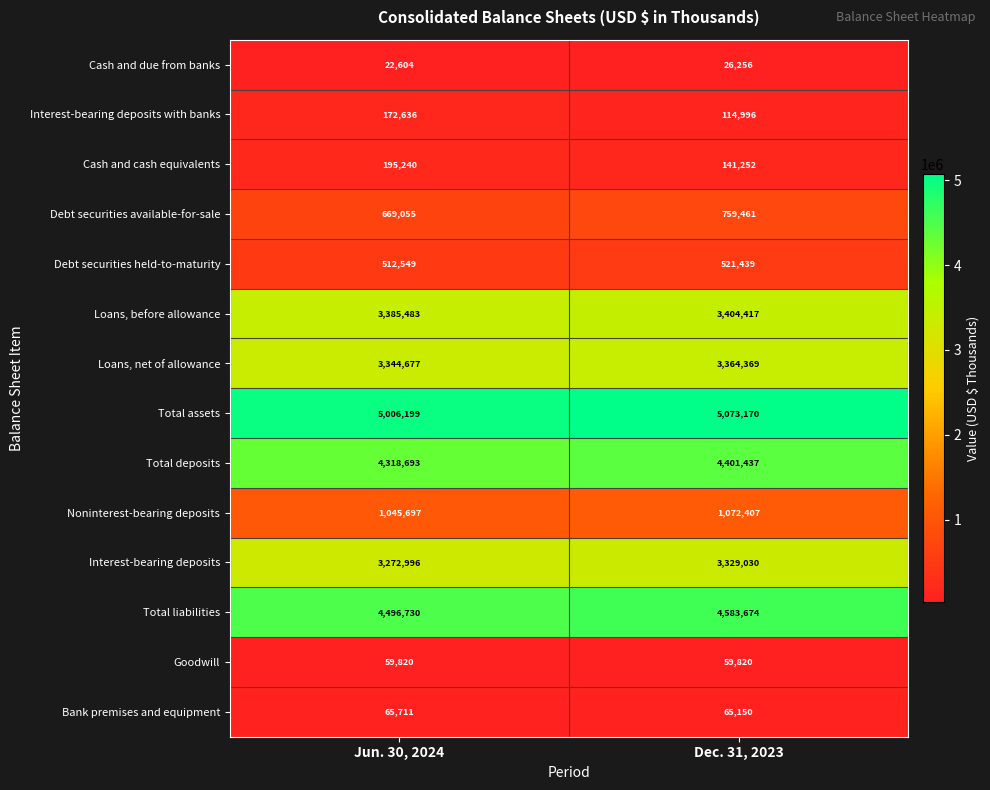

Which series has the largest total across all categories?

Total assets